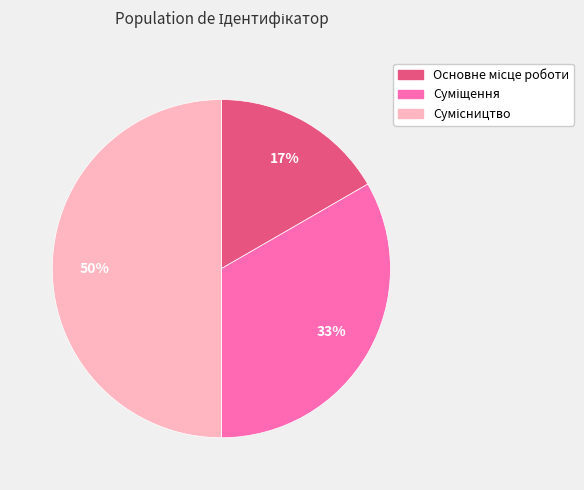

To the nearest percent, what is the average slice percentage?

33%